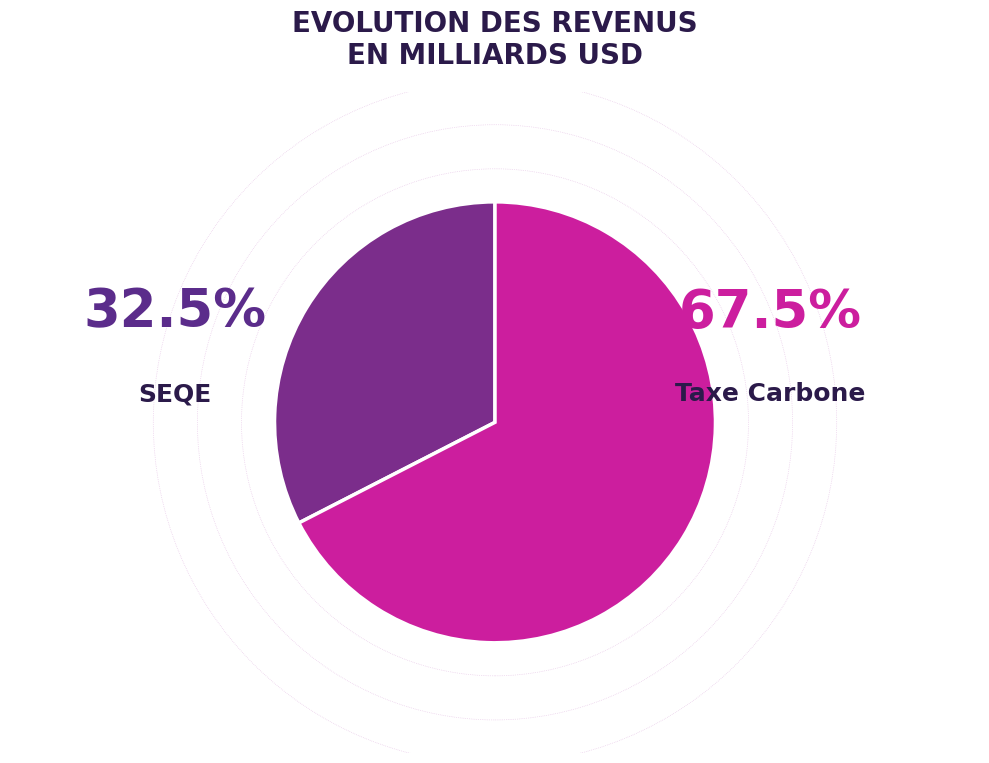

Between SEQE and Taxe Carbone, which is larger?

Taxe Carbone